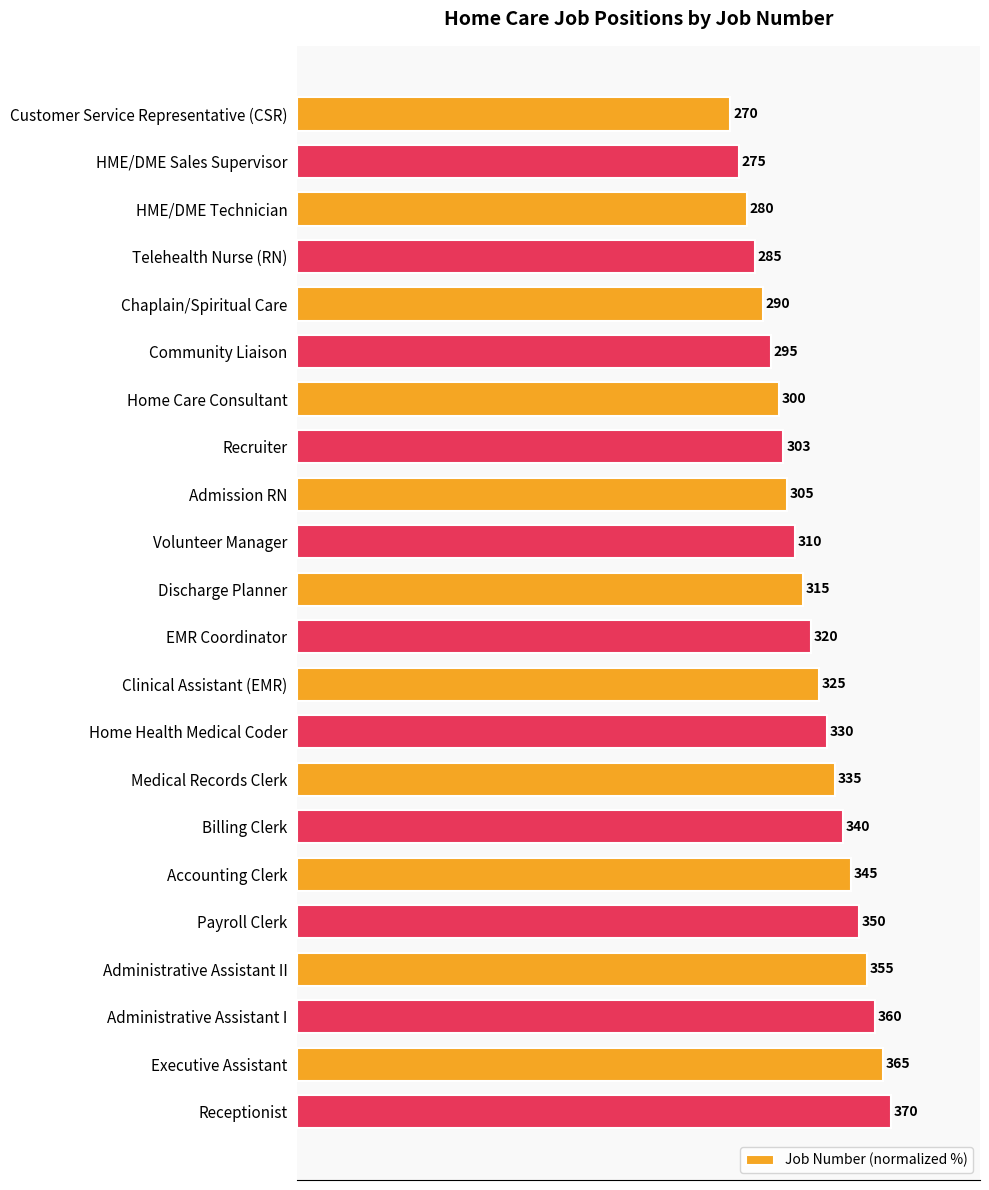

Does the chart contain any negative values?

No